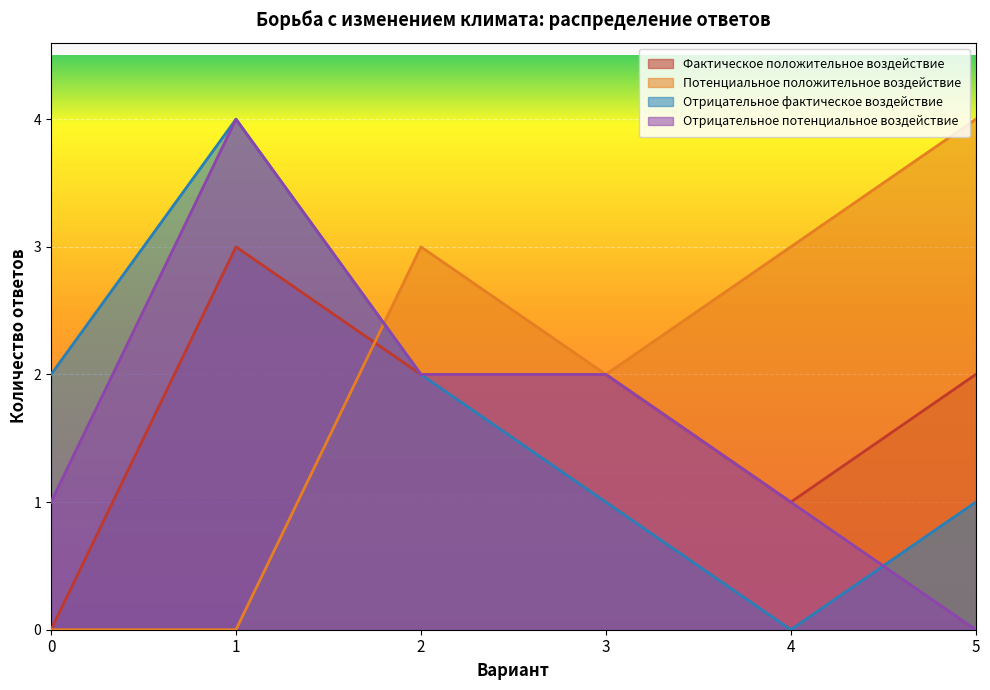

The value of Отрицательное фактическое воздействие at 4 is 0. True or false?

True